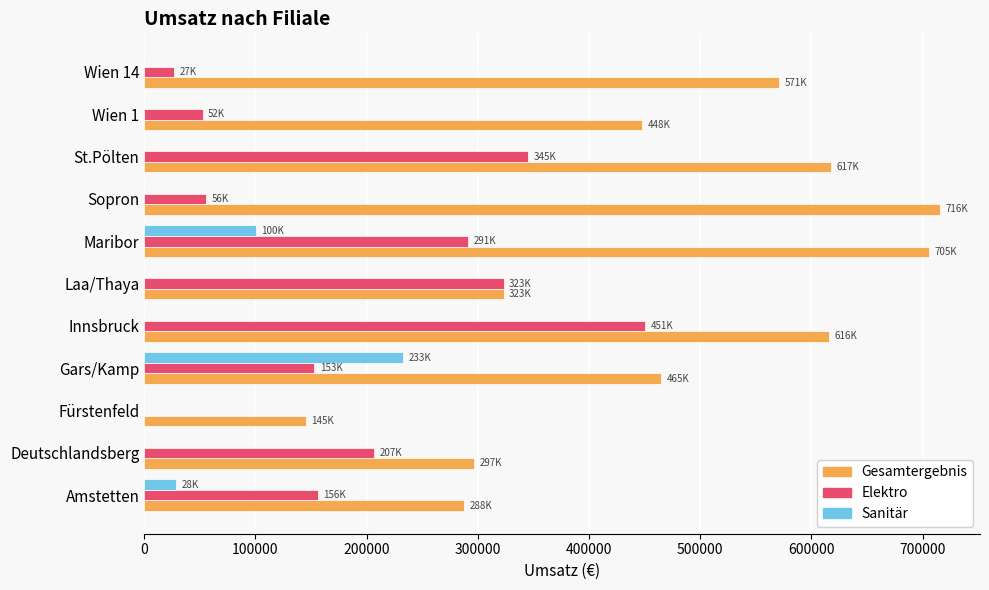

What is the sum of the Gesamtergebnis values at St.Pölten and Amstetten?

905379.6